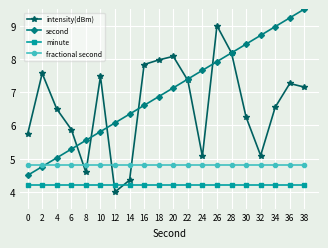

What is the value of the intensity(dBm) point at the 13th from the left?

5.1